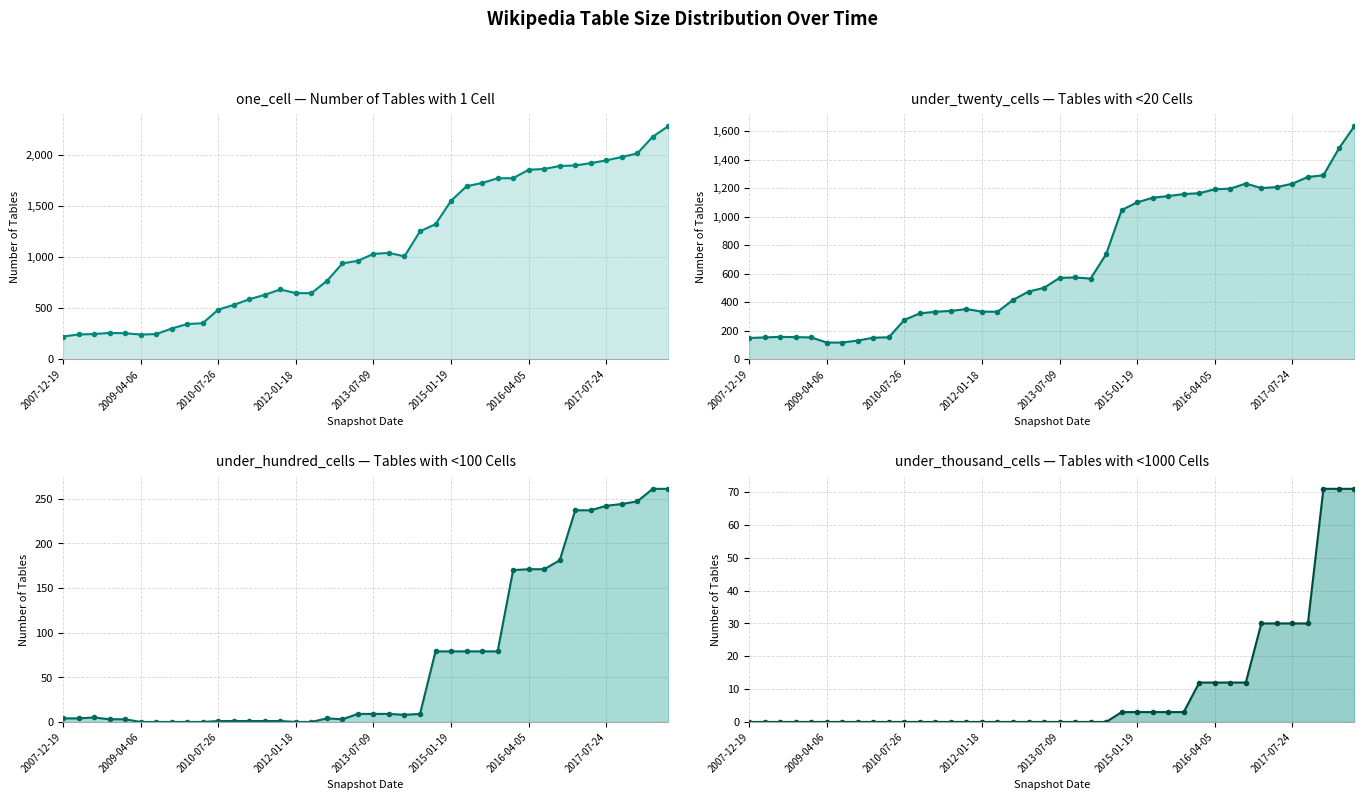

How many lines are shown in the chart?

4